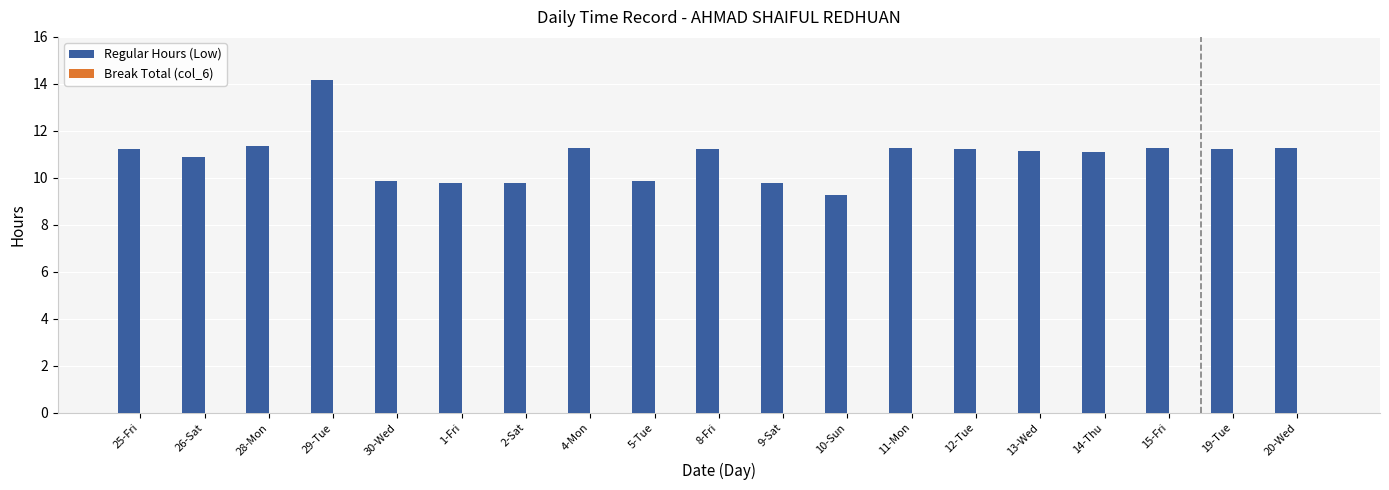

What is the approximate value at 26-Sat?

10.9